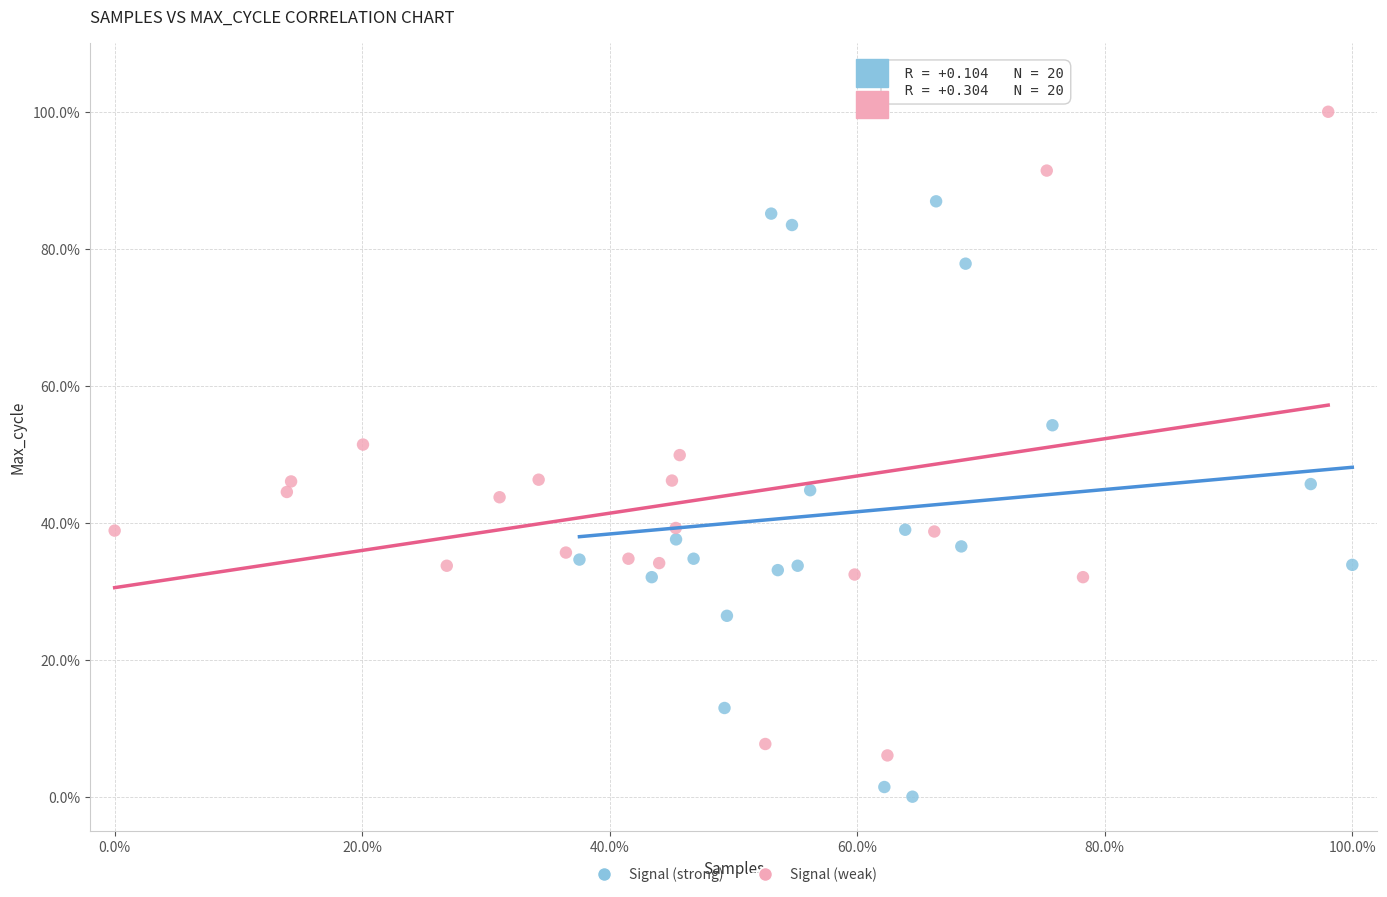

What are all the series names shown in the legend?

Signal (strong), Signal (weak)